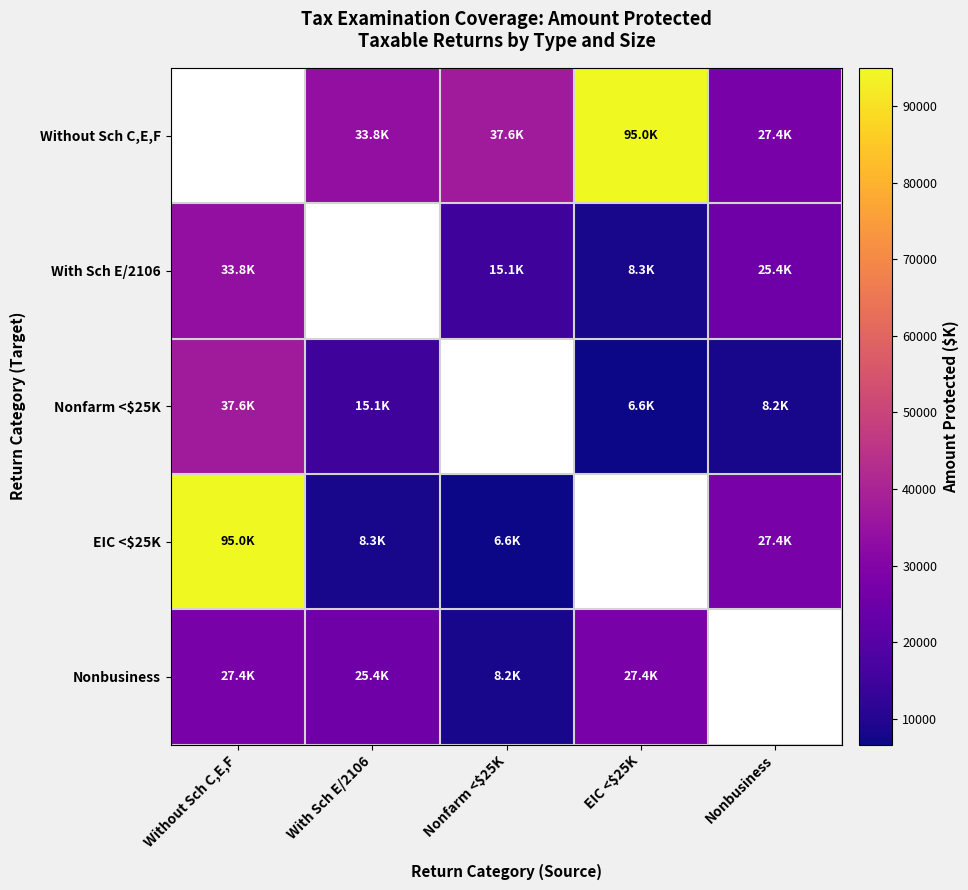

Is the value of EIC <$25K at Nonfarm <$25K greater than the value of Without Sch C,E,F at Nonfarm <$25K?

No